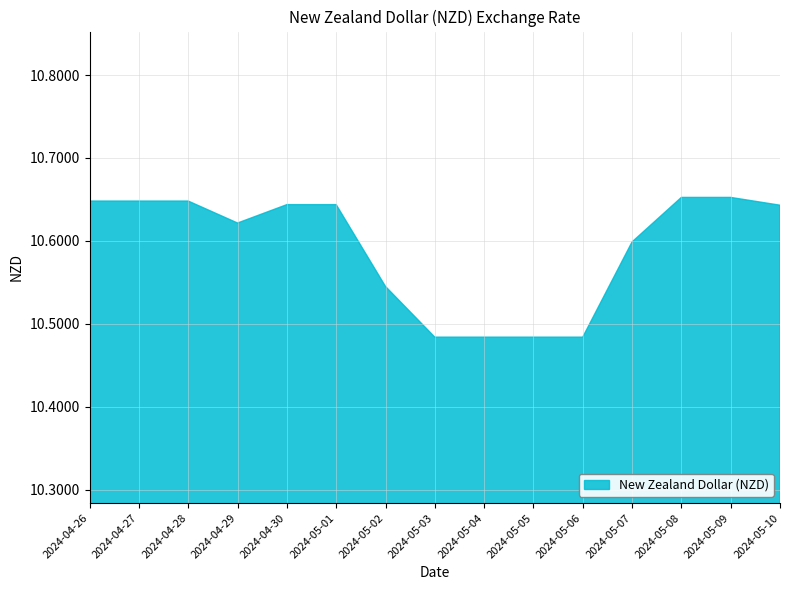

What position from the left is 2024-04-30?

5